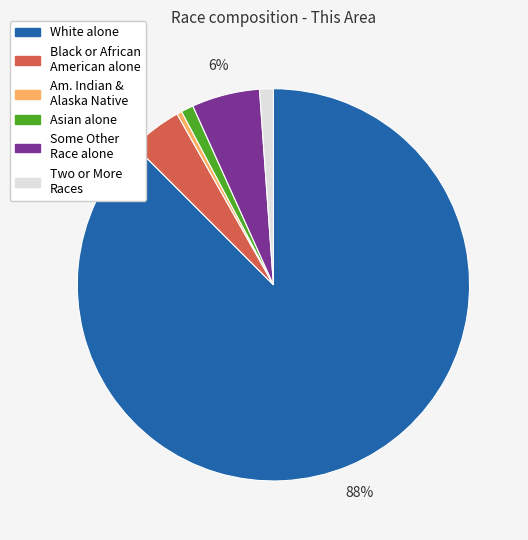

Is there any slice that represents more than half of the pie?

Yes